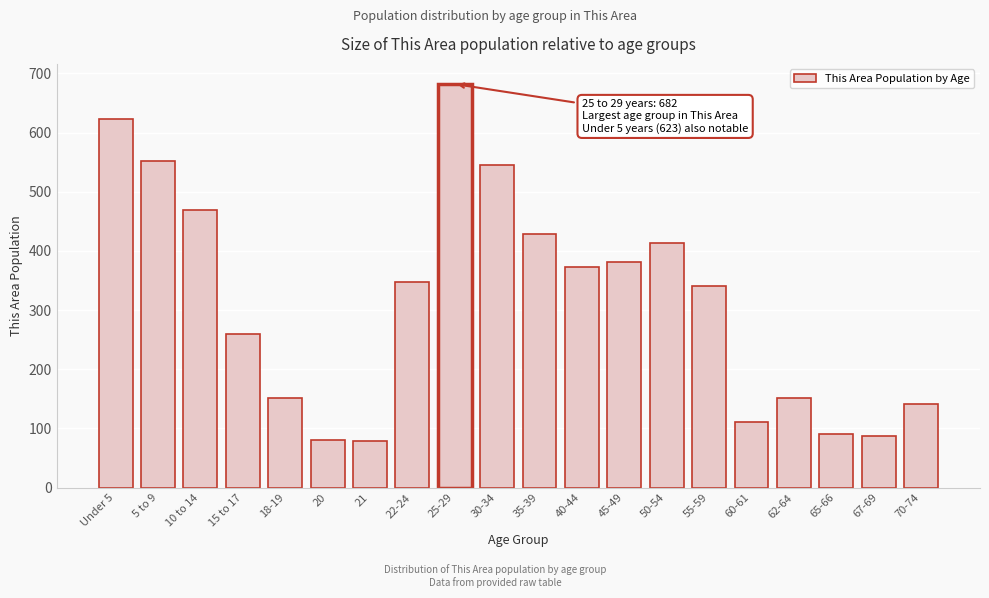

What is the smallest value displayed?

78